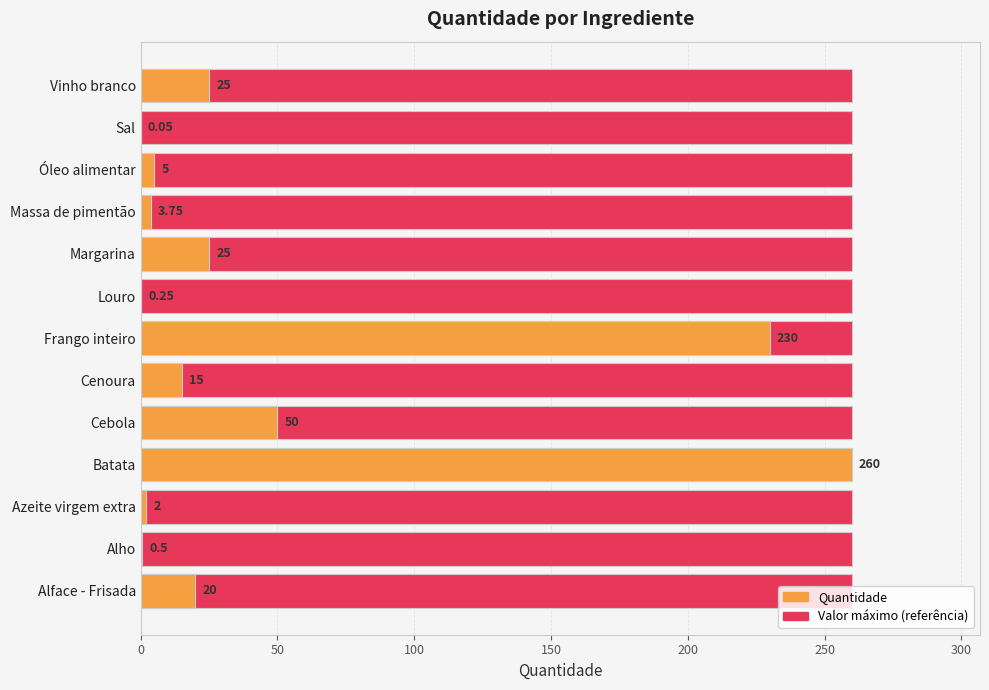

True or false: the data shows 0.1 at Sal.

False